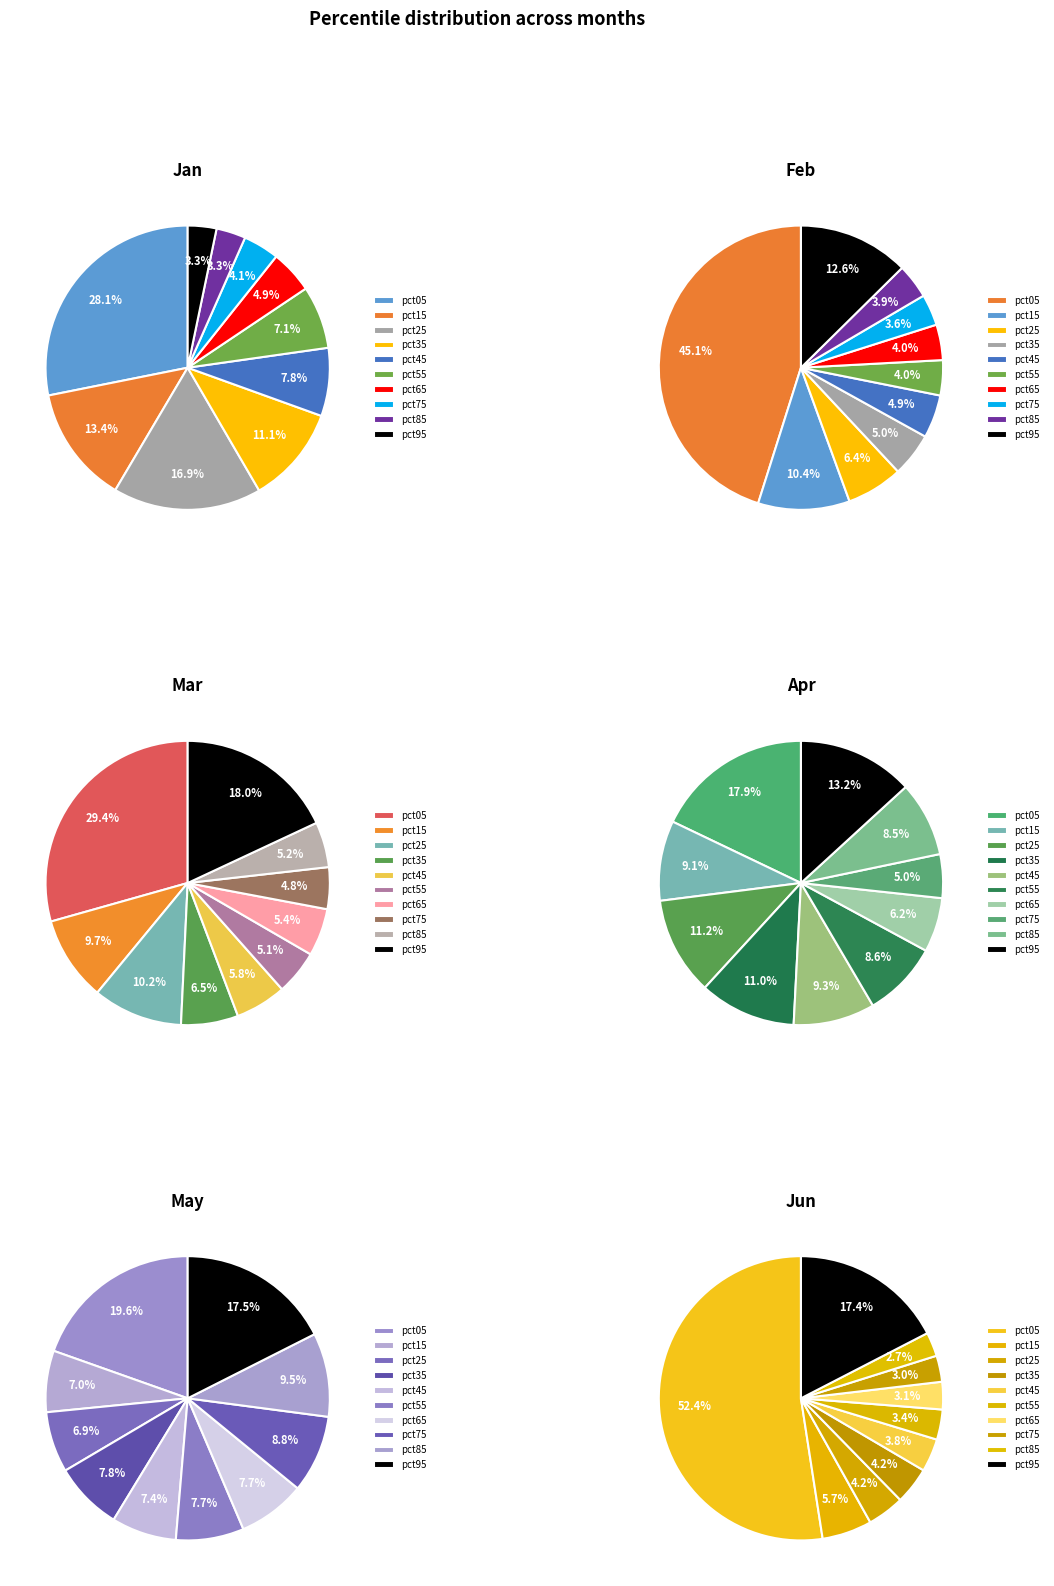

To the nearest percent, what portion does pct25 represent?

6%